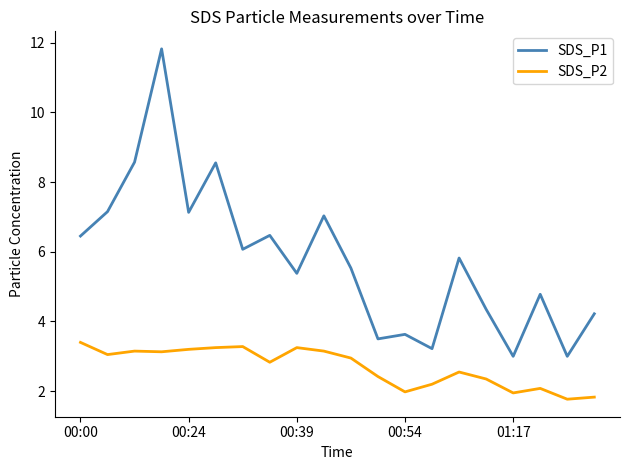

True or false: SDS_P2 and SDS_P1 cross at least once.

False